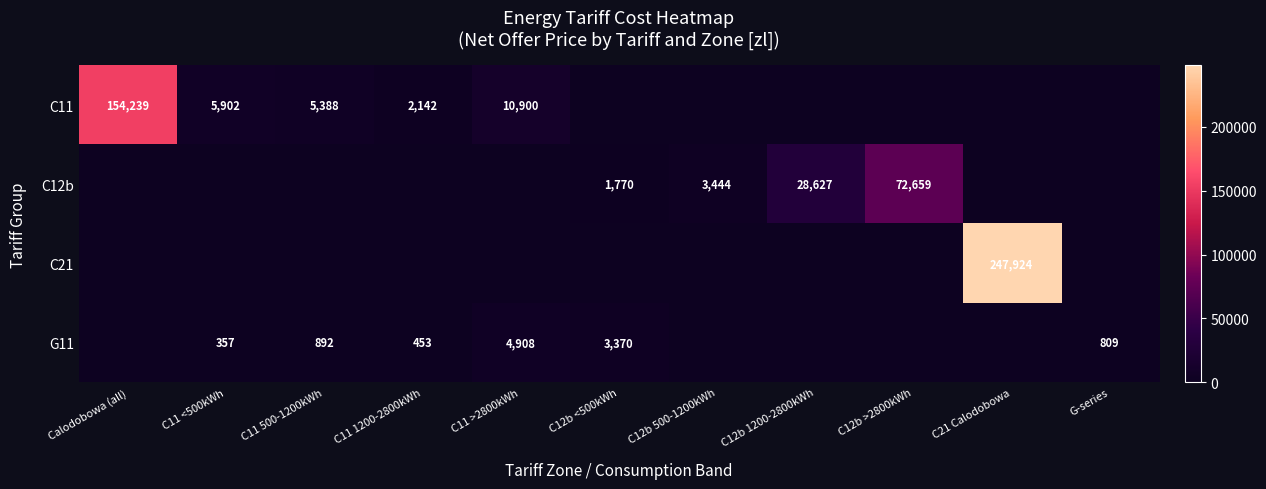

True or false: G11 has a value of 4908 at C11 >2800kWh.

True